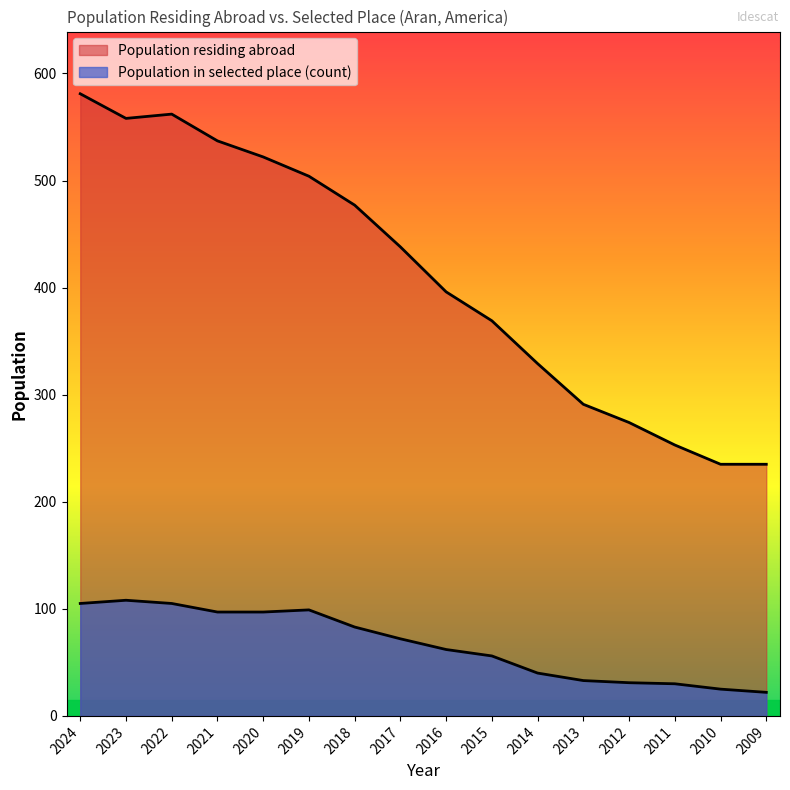

True or false: Population in selected place (count) has a value of 30 at 2011.

True